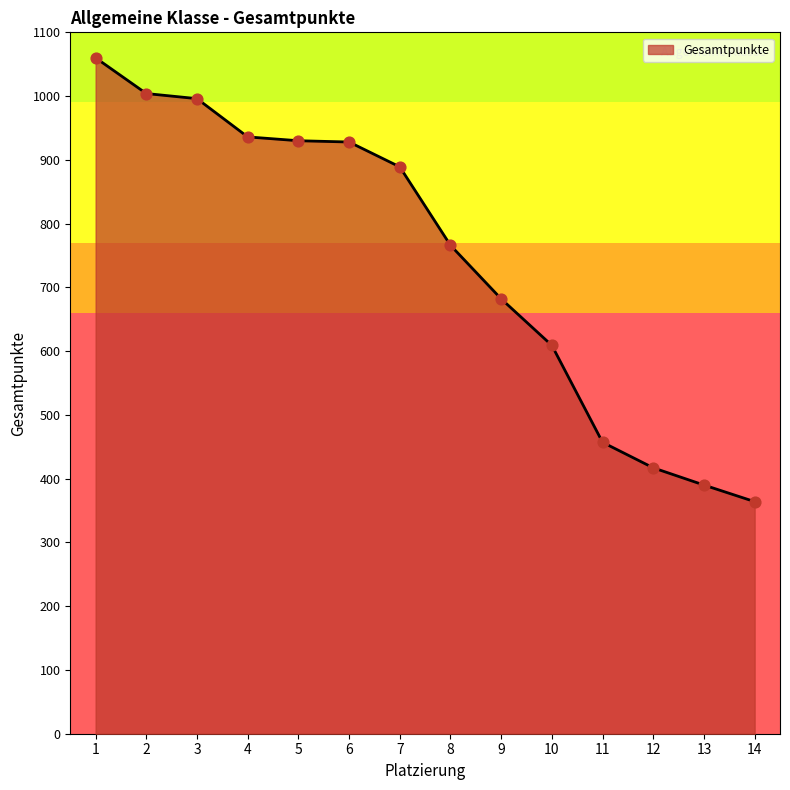

Approximately how many times larger is the value at 11 compared to 5?

0.5